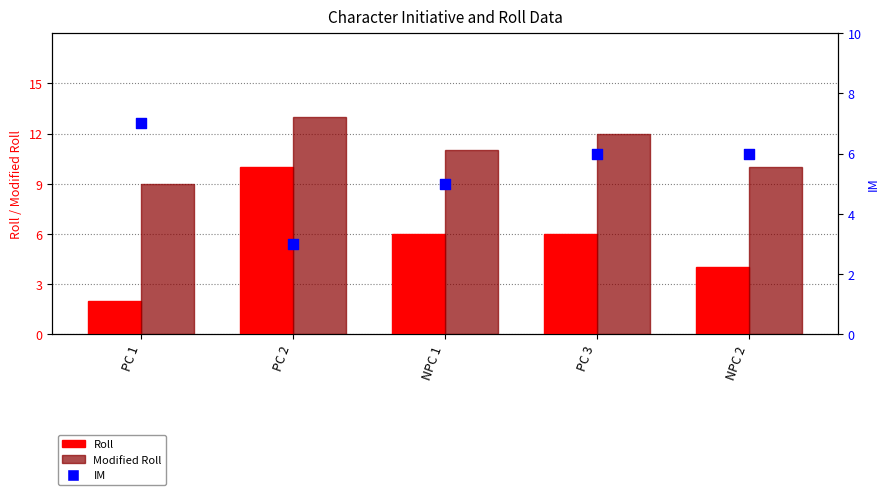

At how many categories does at least one series exceed 4?

5